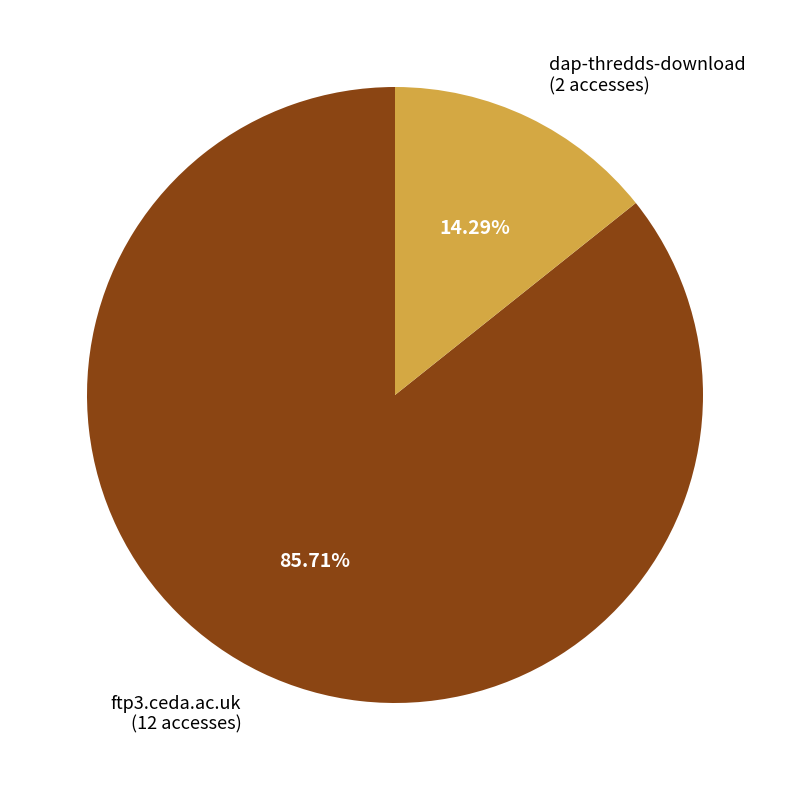

True or false: dap-thredds-download accounts for 14% of the total.

True